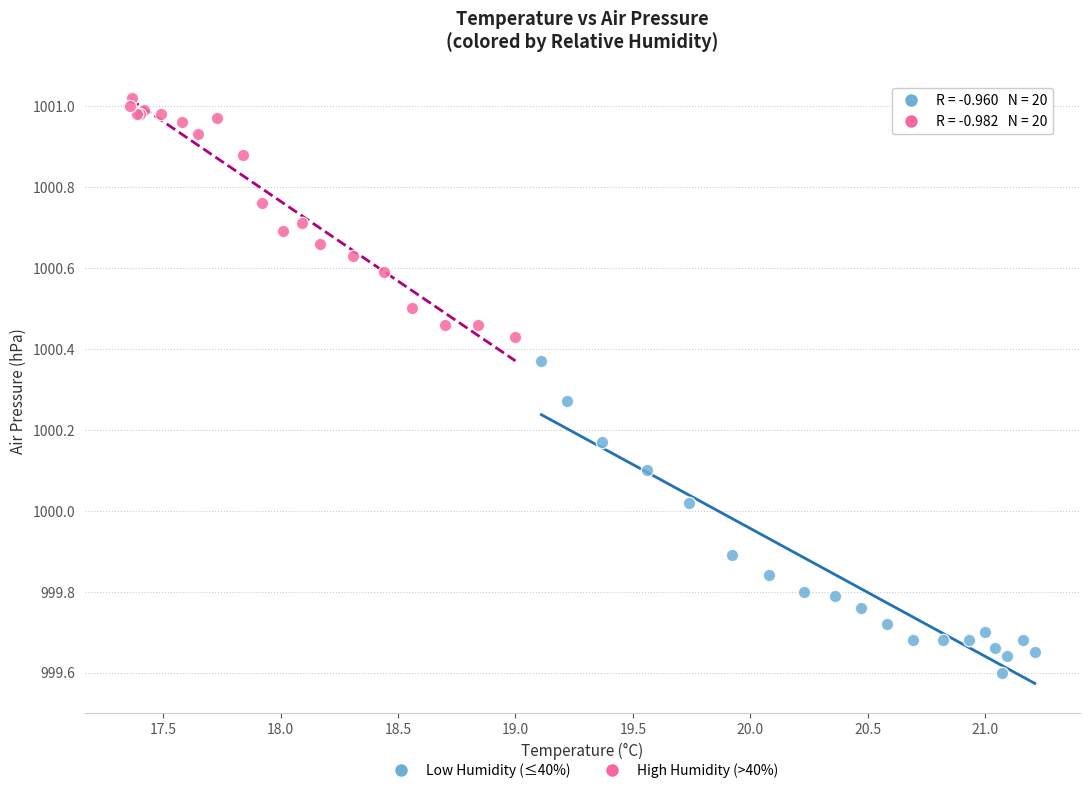

Which series has the largest Y range (max minus min)?

Low Humidity (≤40%)